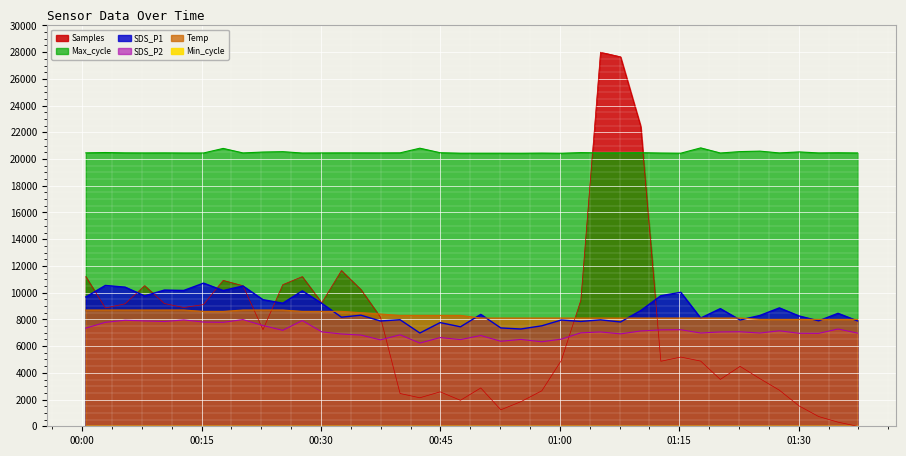

True or false: Temp and Samples intersect in this chart.

True